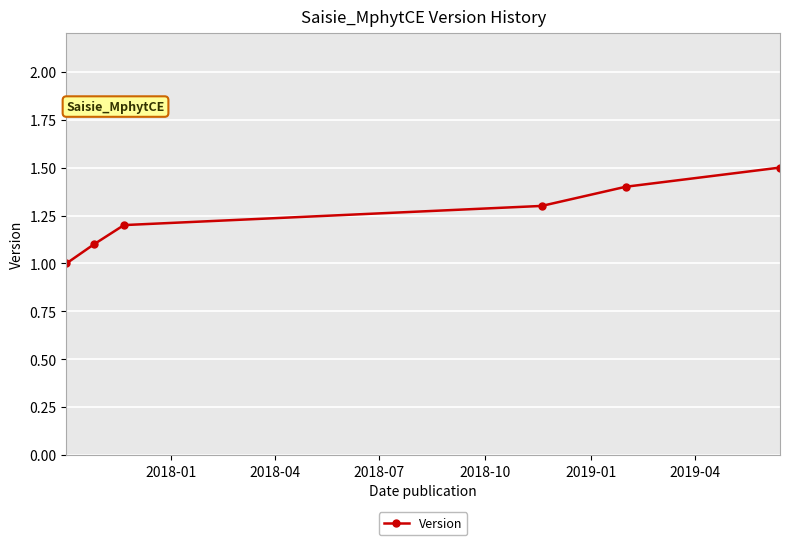

True or false: the data has more than 1 interior local peaks.

False